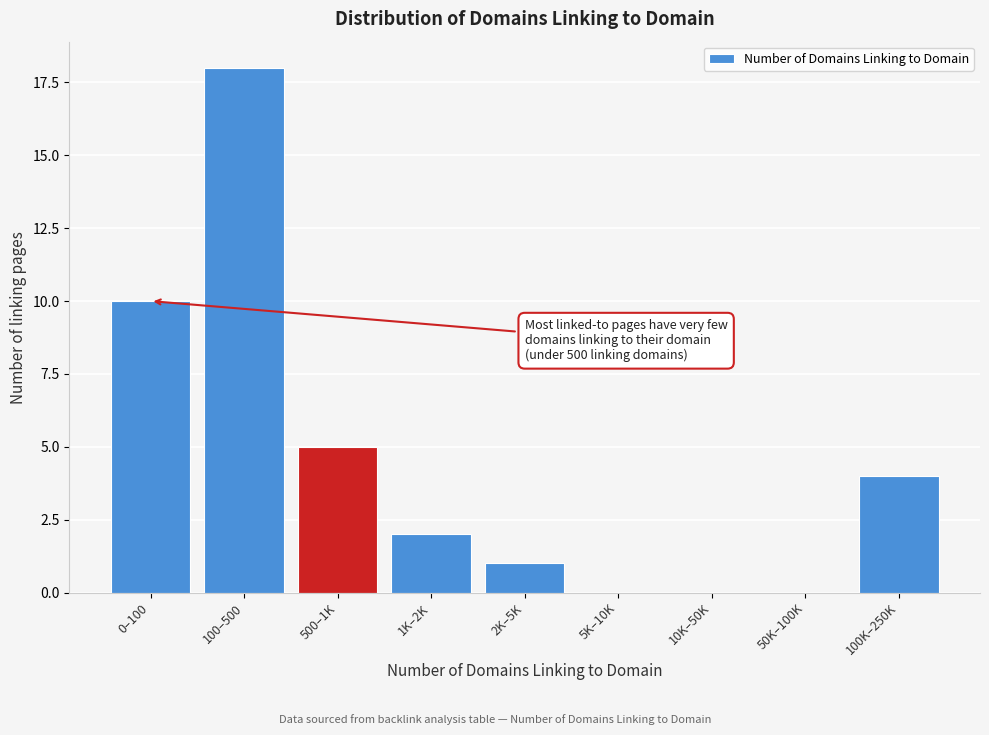

Reading right to left, what are all the values shown in this chart?

100K–250K=4	50K–100K=0	10K–50K=0	5K–10K=0	2K–5K=1	1K–2K=2	500–1K=5	100–500=18	0–100=10